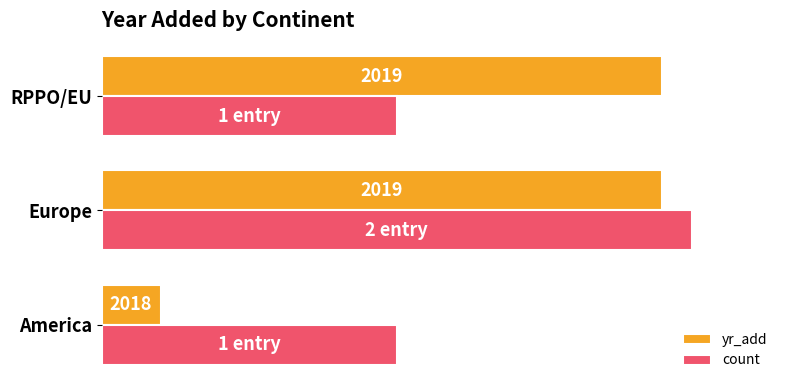

What are all the series names shown in the legend?

yr_add, count